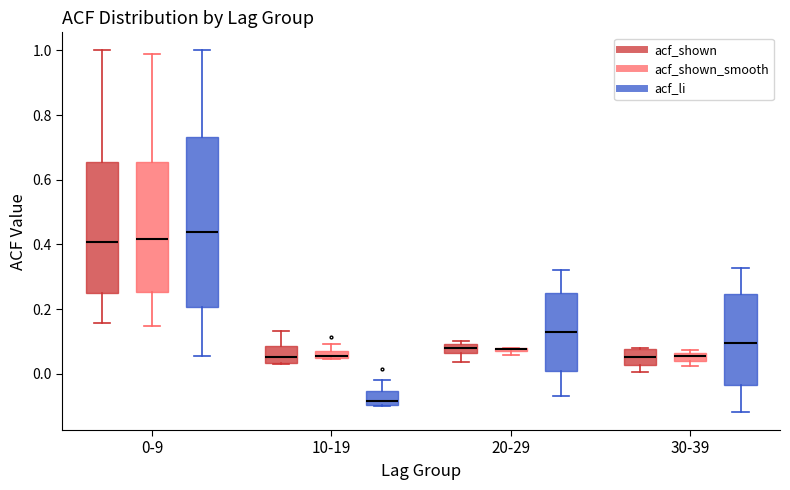

Where is the lower edge of the box for 10-19 (acf_li) on the y-axis? The values are not printed on the chart, so give them approximately, as read against the axis.

-0.10